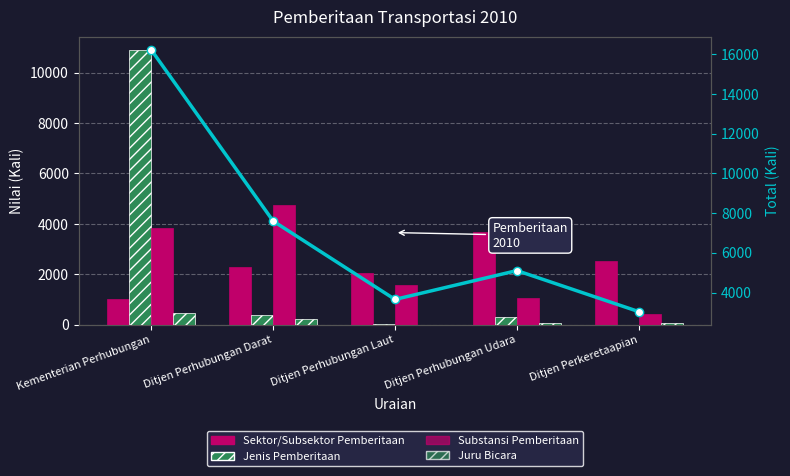

The value of Sektor/Subsektor Pemberitaan at Ditjen Perkeretaapian is 2547. True or false?

True